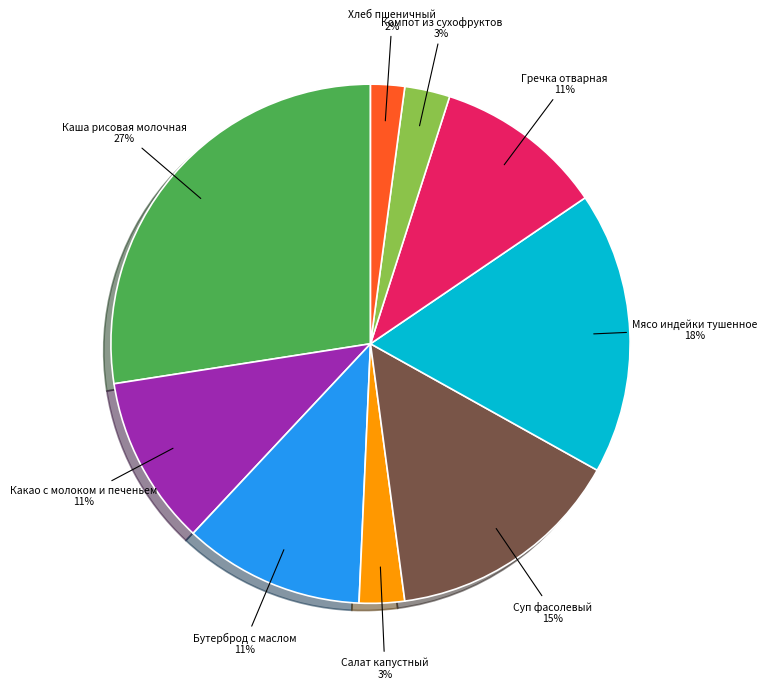

Is there any slice that represents more than half of the pie?

No